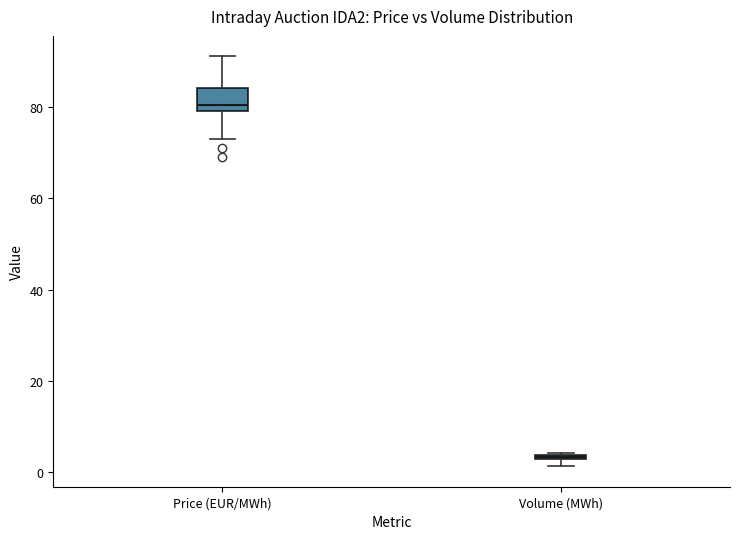

Which box's median line is the highest?

Price (EUR/MWh)